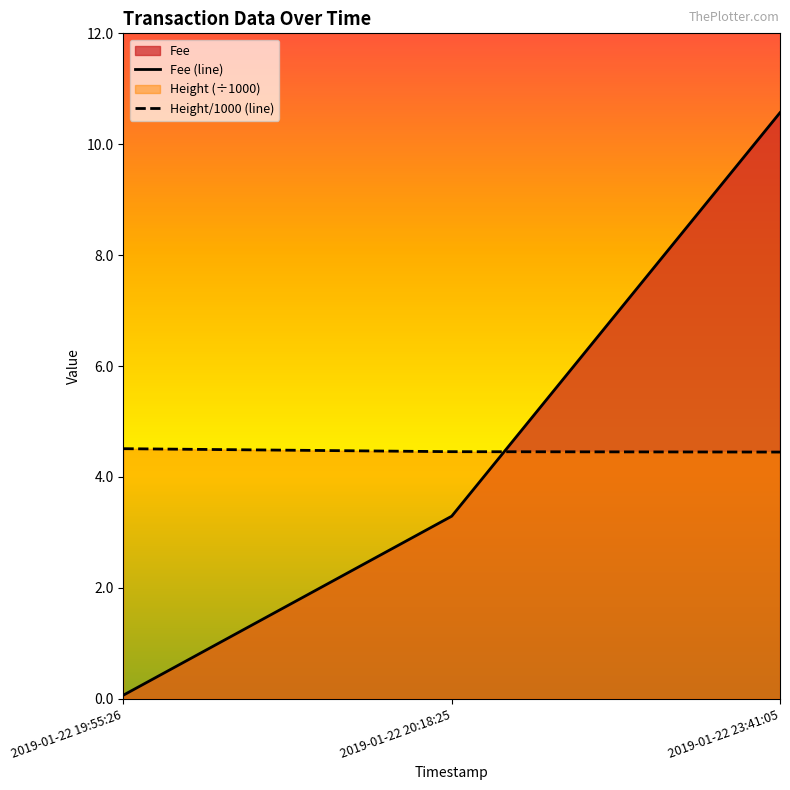

What is the value of the Height point at the 2nd from the left?

4.5